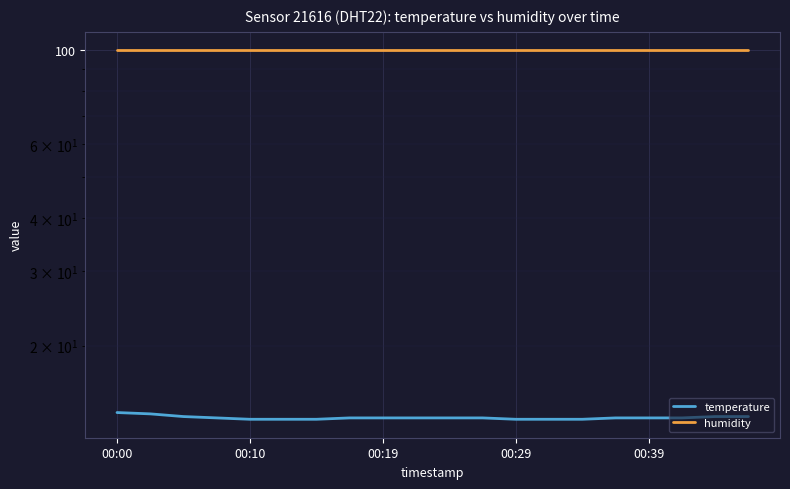

What is the total value across all series at 9?

113.4